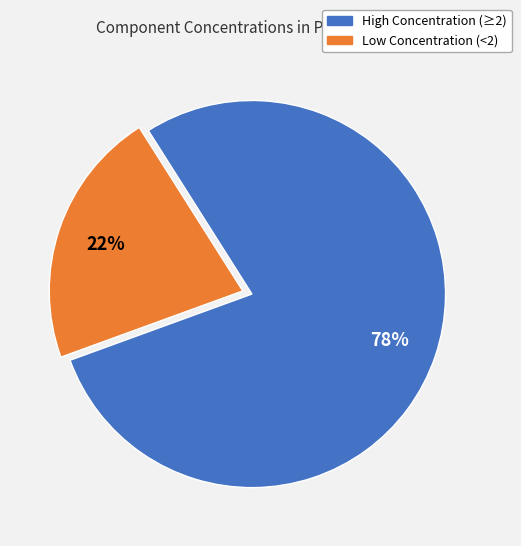

Does any single category account for the majority?

Yes